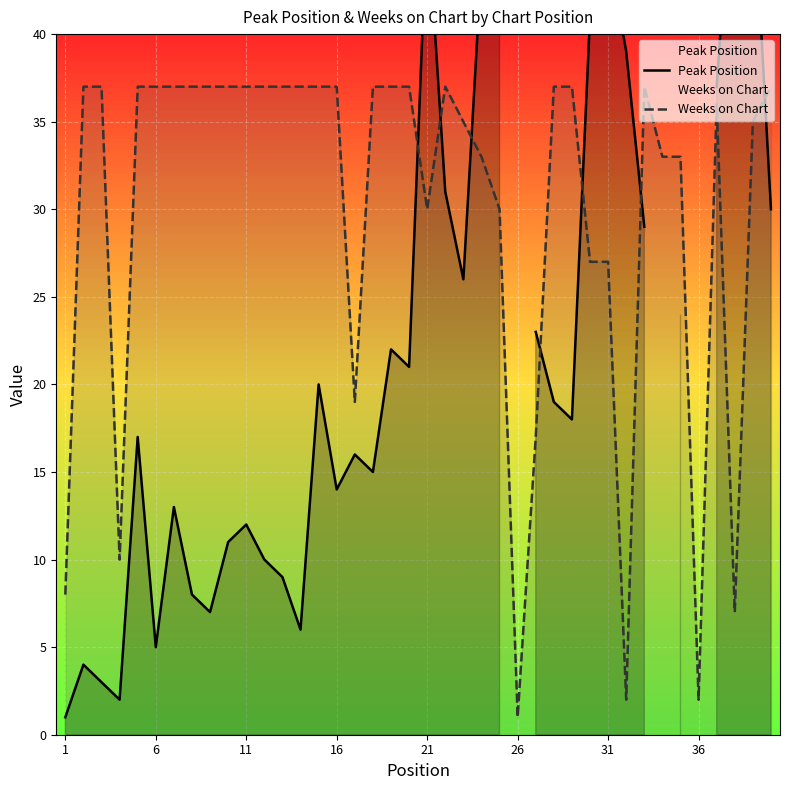

True or false: Weeks on Chart has a value of 2 at 36.

True